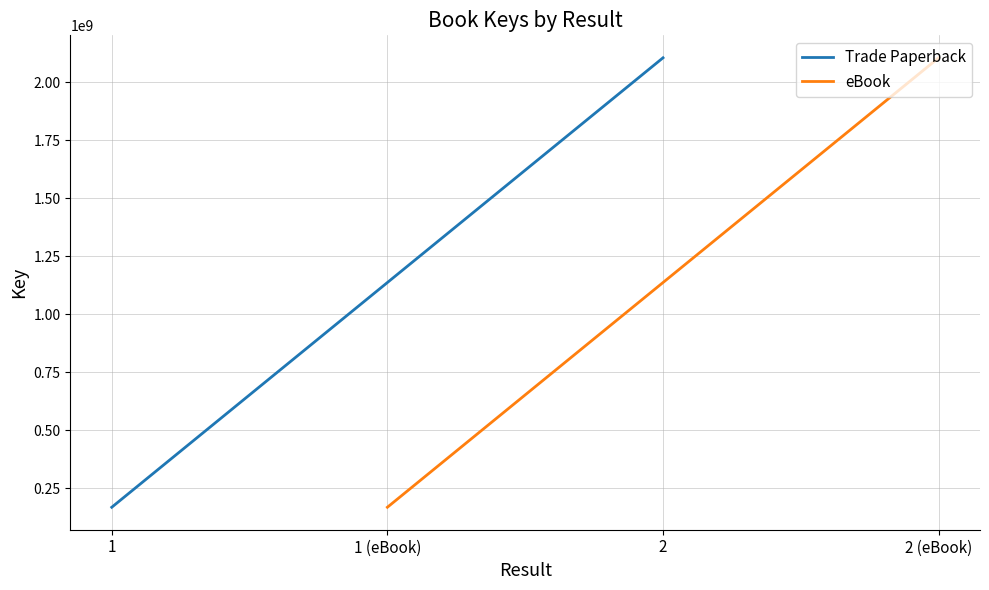

Reading right to left, extract all data points from this chart.

Trade Paperback: 2105605530	168916947
eBook: 2105605530	168916947